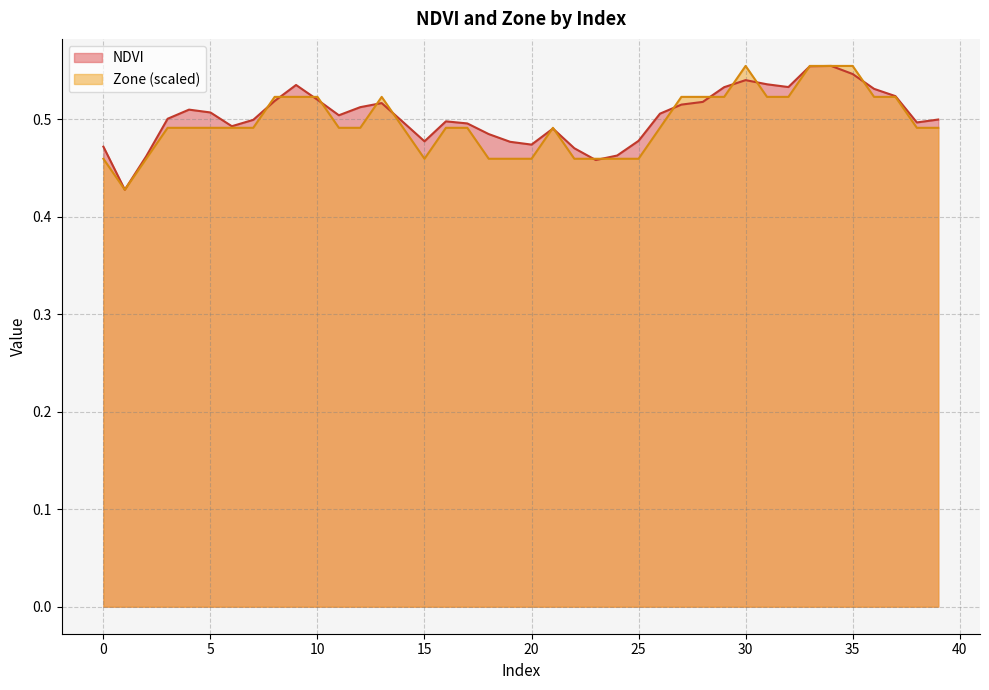

What is the approximate value of NDVI at 34?

0.6